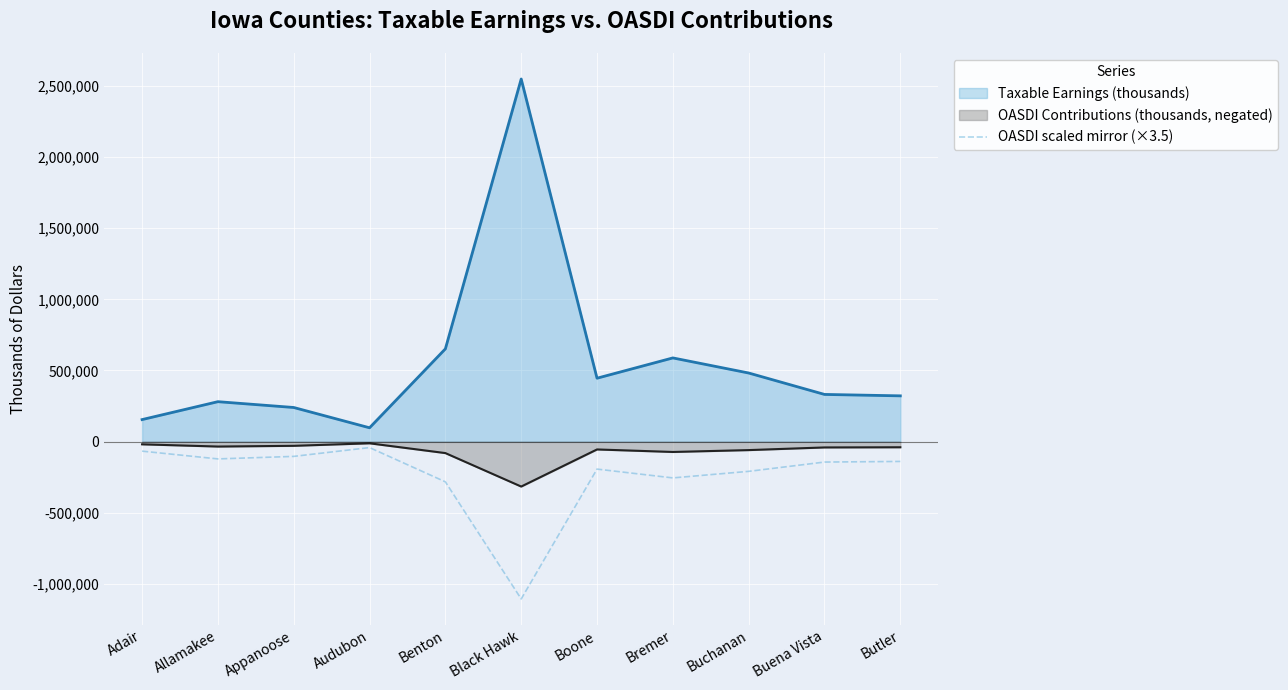

Reading left to right, what are all the values shown in this chart?

-67126.5	-121747.5	-104020.0	-42105.0	-282912.0	-1106115.5	-193357.5	-255255.0	-209212.5	-143874.5	-139541.5